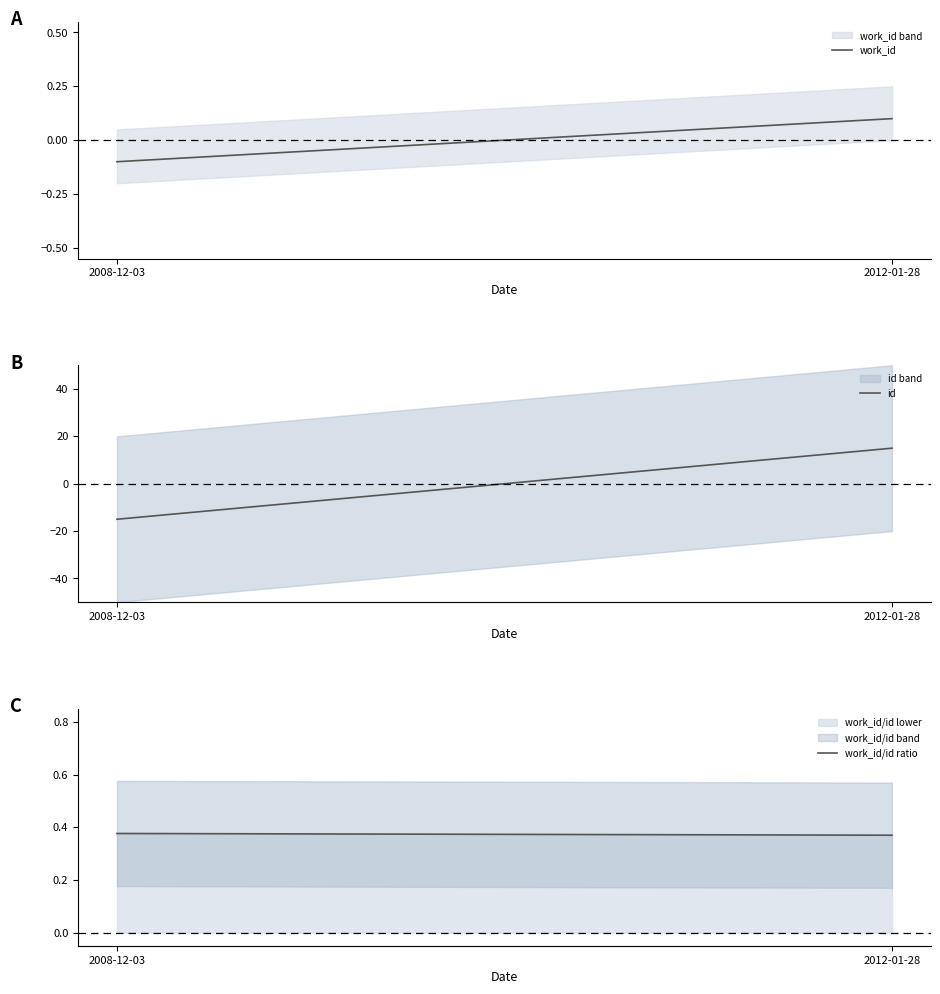

What is the minimum value for id?

-15.0